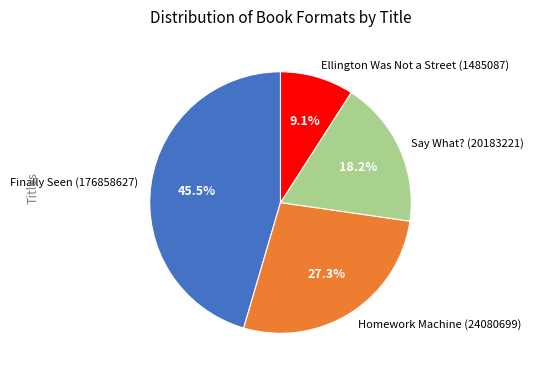

What is the ratio of the value at Say What? (20183221) to the value at Ellington Was Not a Street (1485087)?

2.0